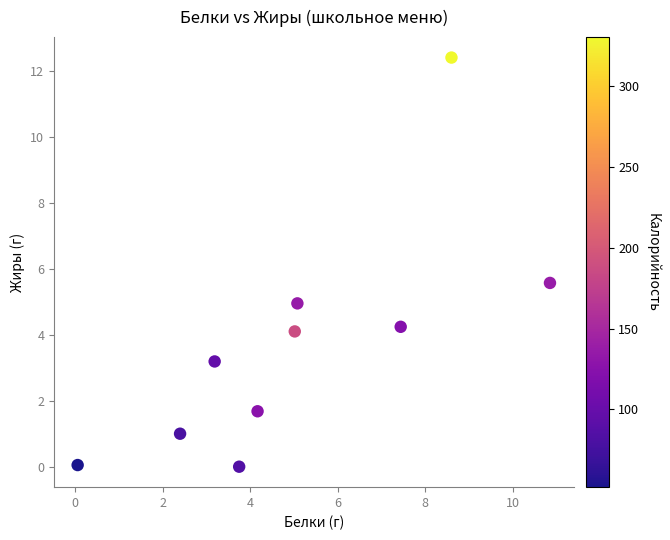

What is the range of Y values (max minus min)?

12.4